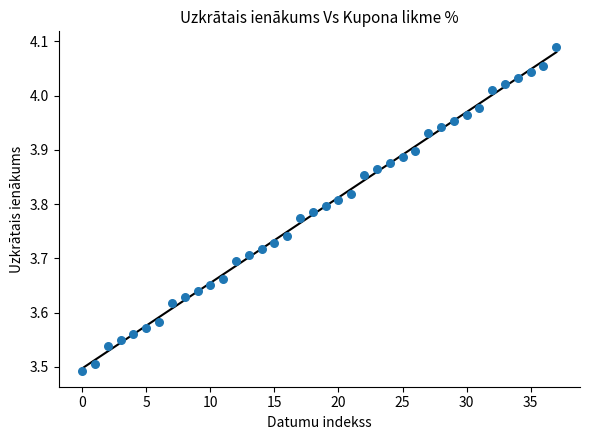

How many points are shown in the scatter plot?

38